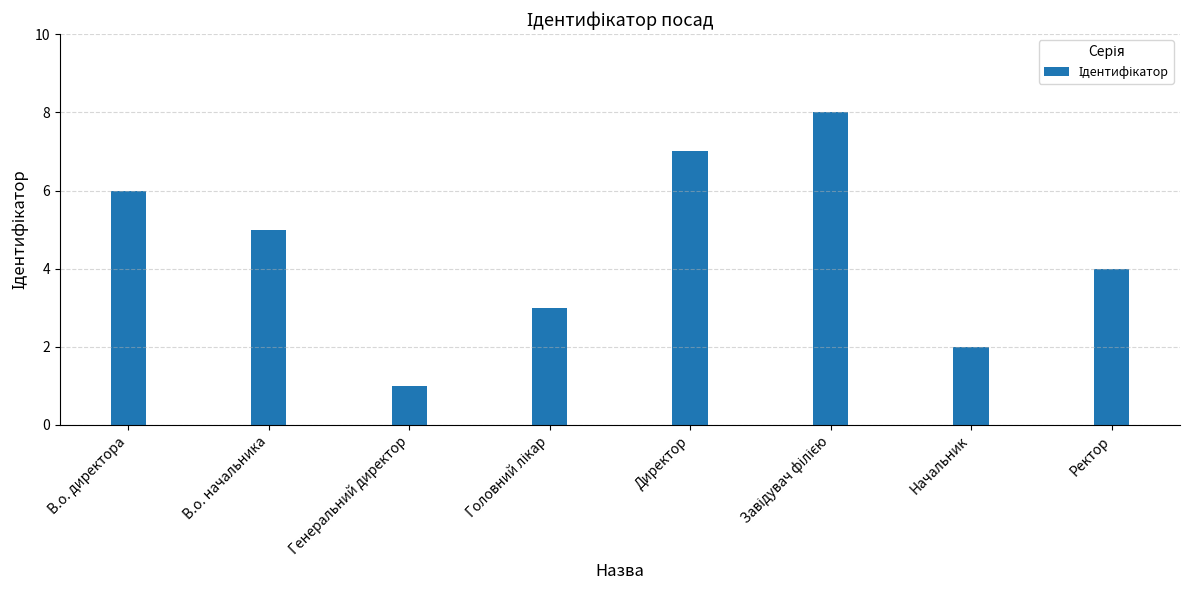

Which has a higher value, В.о. директора or Начальник?

В.о. директора